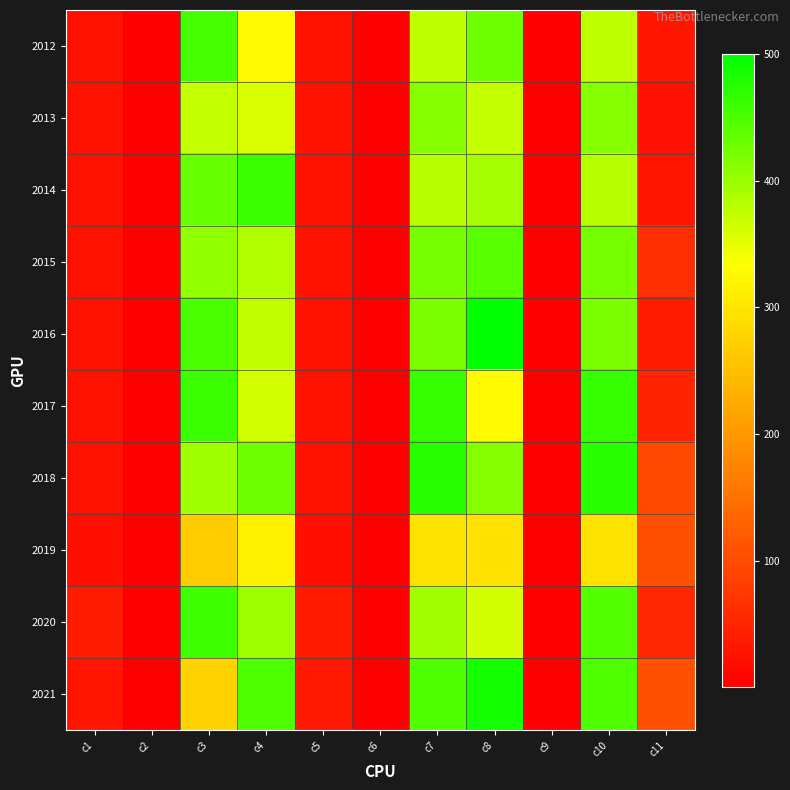

How many categories are shown in the chart?

11